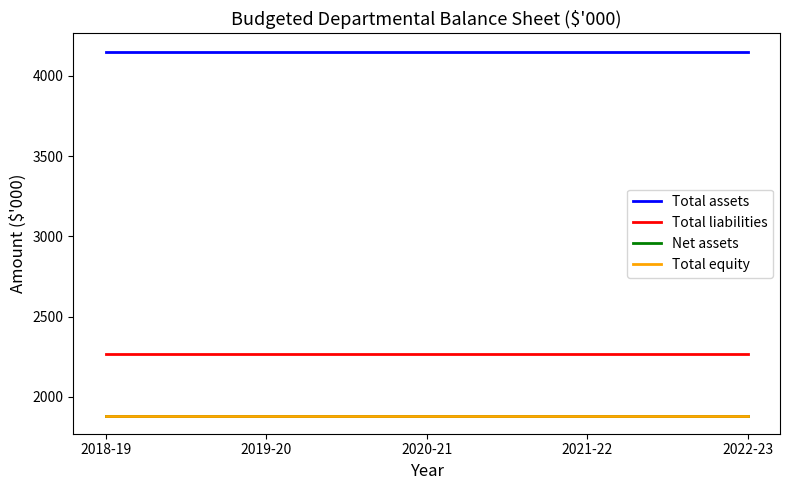

What is the sum of all Net assets values?

9420